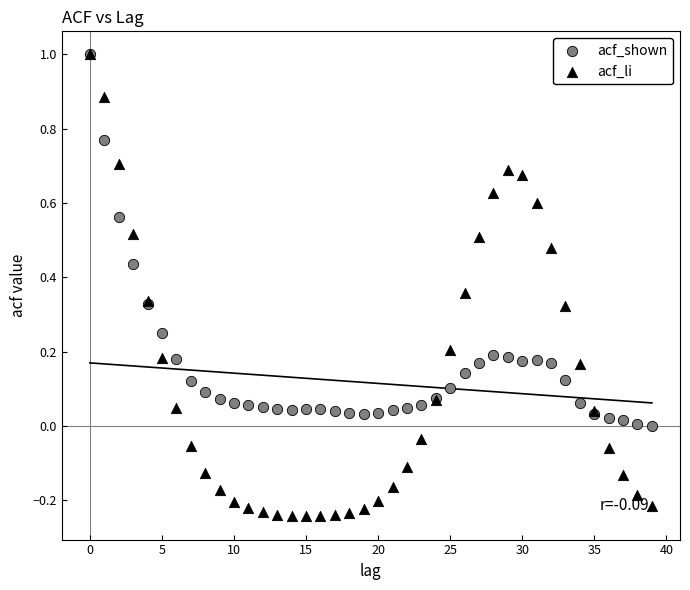

Which series has the widest spread of Y values?

acf_li